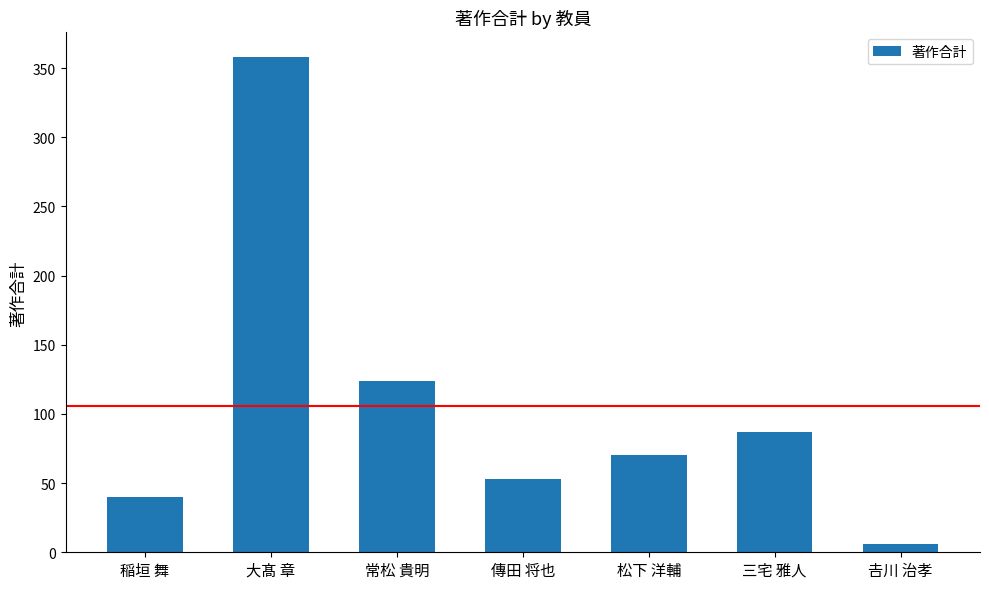

What is the difference between the maximum and minimum values?

352